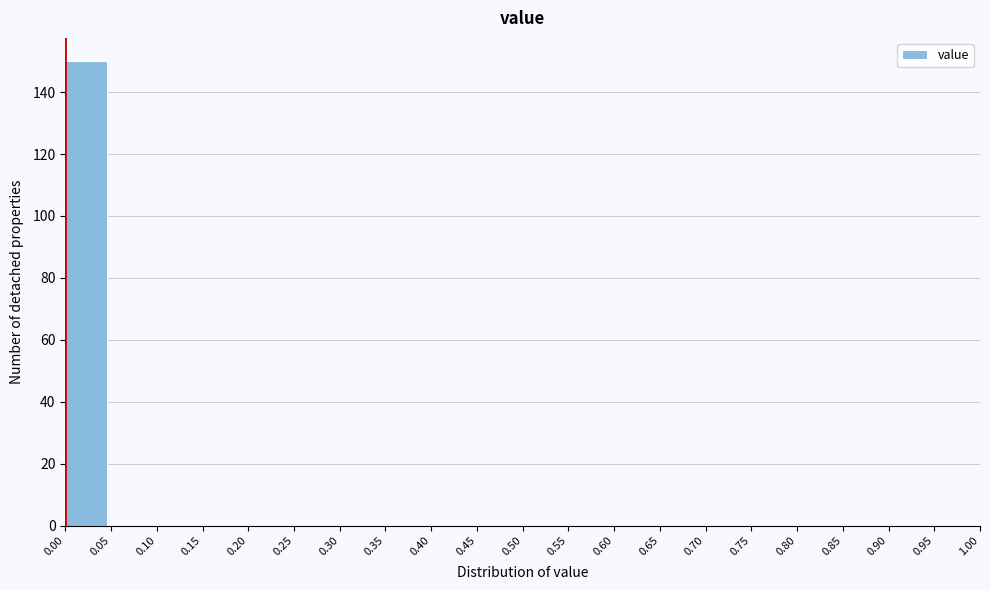

How tall is the bar that spans 0.00 to 0.05 on the x-axis? The values are not printed on the chart, so give them approximately, as read against the axis.

150